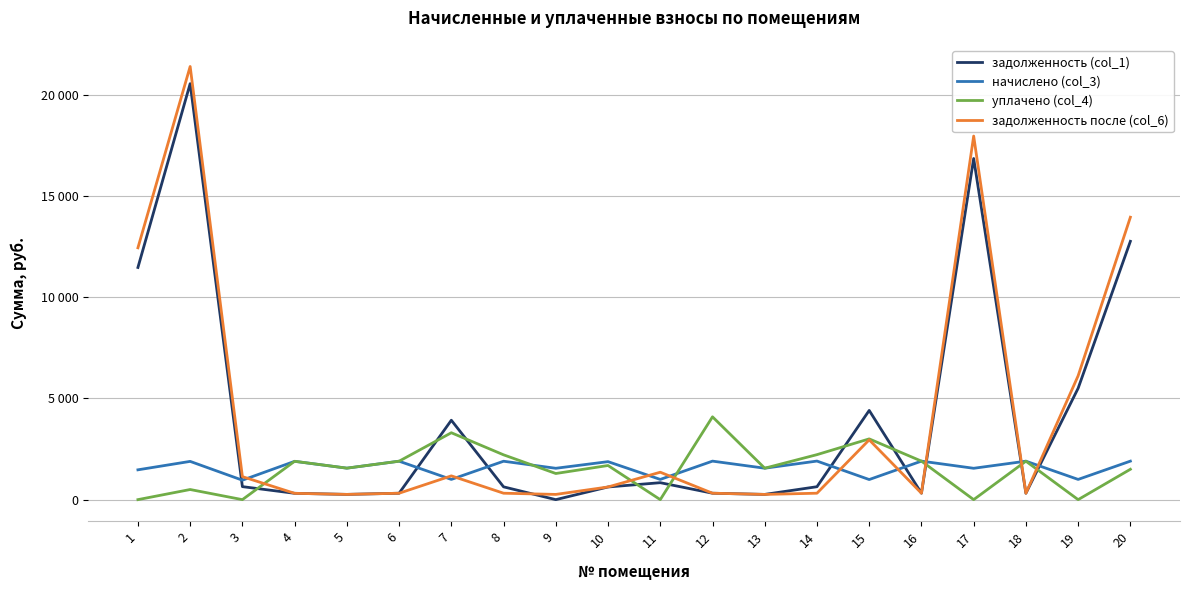

Reading left to right, what are all the values shown in this chart?

задолженность (col_1): 11465.5	20543.3	642.4	312.8	259.2	316.4	3921.2	632.2	0.0	625.4	837.3	316.9	258.6	638.4	4405.2	316.9	16846.7	316.5	5501.5	12756.8
начислено (col_3): 1472.3	1888.9	960.4	1892.1	1555.0	1898.5	998.5	1896.5	1548.7	1876.2	998.5	1901.6	1551.8	1904.8	992.2	1901.6	1548.7	1899.1	998.5	1901.6
уплачено (col_4): 0.0	500.0	0.0	1894.3	1555.0	1898.3	3303.3	2213.0	1290.5	1686.0	0.0	4089.7	1552.7	2221.9	3000.0	1901.6	0.0	1899.1	0.0	1500.0
задолженность после (col_6): 12436.7	21390.0	1135.5	311.6	259.2	316.4	1174.1	317.2	258.1	625.8	1354.0	317.4	257.8	317.5	2954.1	316.9	17955.0	316.5	6117.0	13946.9